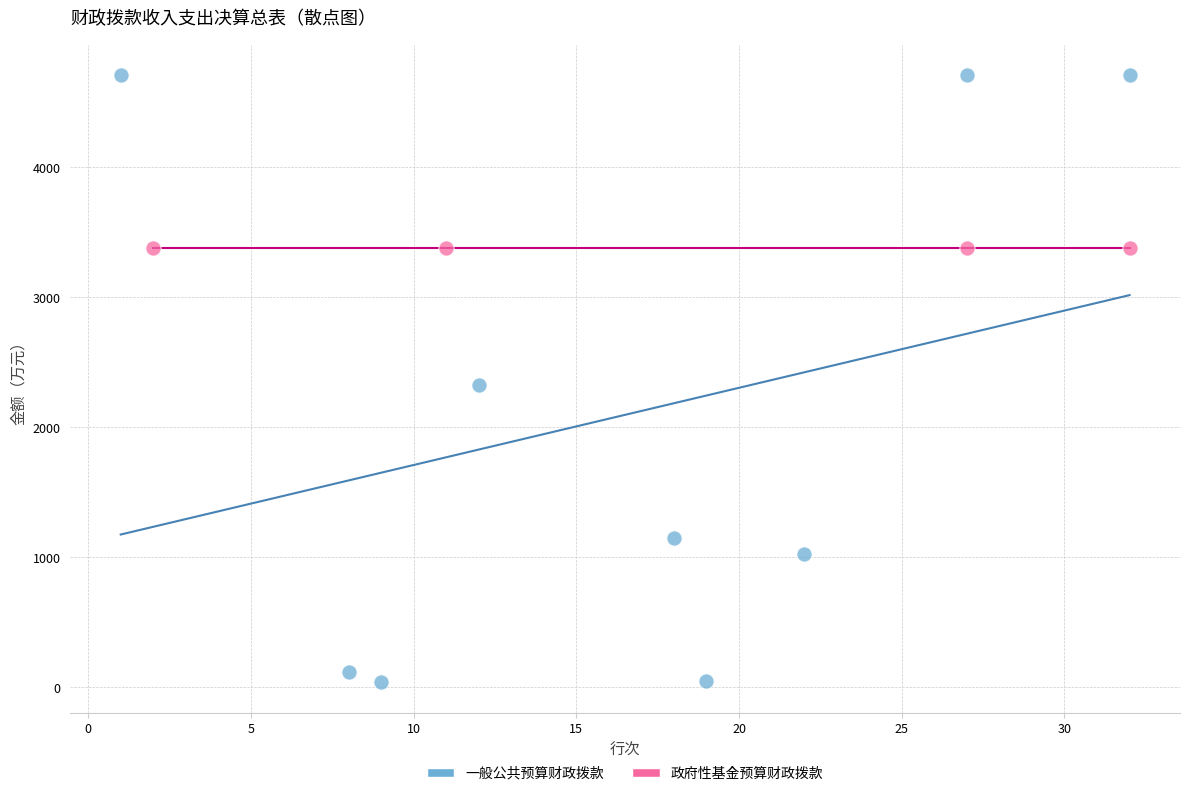

Which series reaches the maximum Y coordinate?

一般公共预算财政拨款